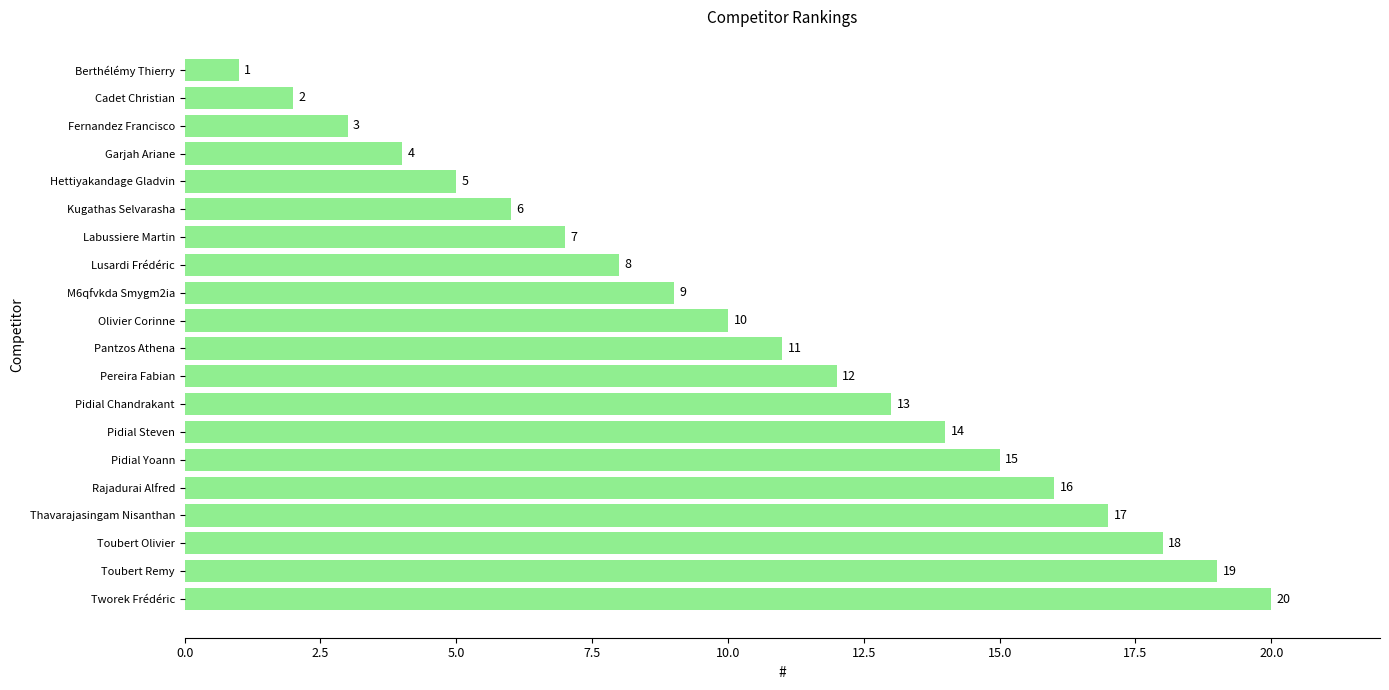

How many categories are shown in the chart?

20